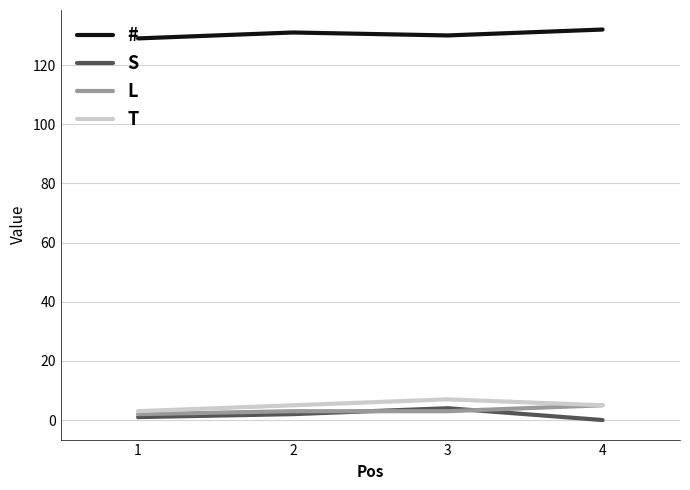

What is the sum of the # values at 3 and 2?

261